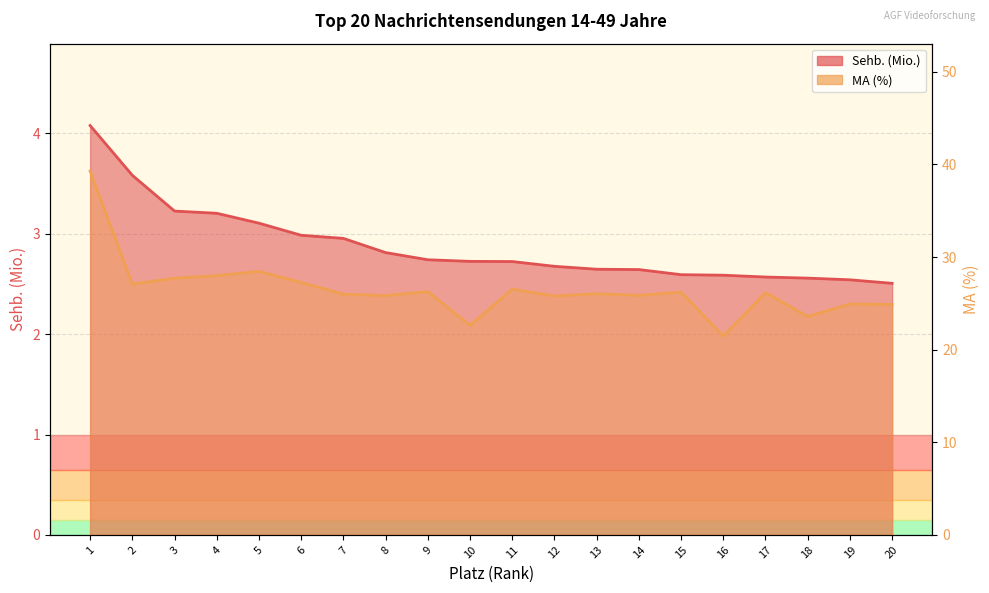

True or false: MA (%) and Sehb. (Mio.) cross at least once.

False